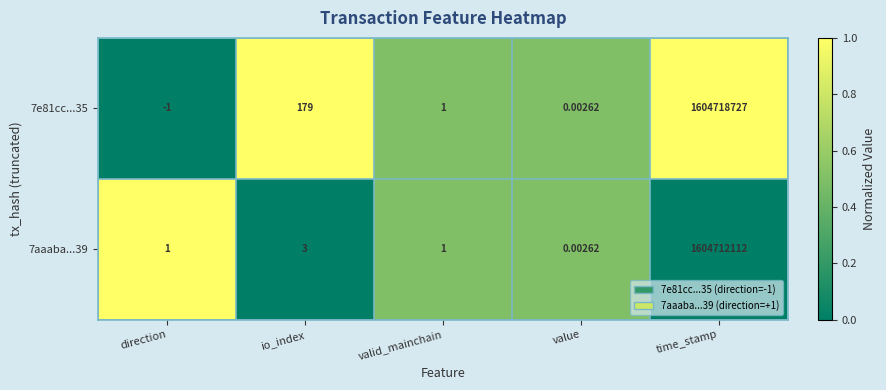

At which category is the sum across all series the highest?

time_stamp